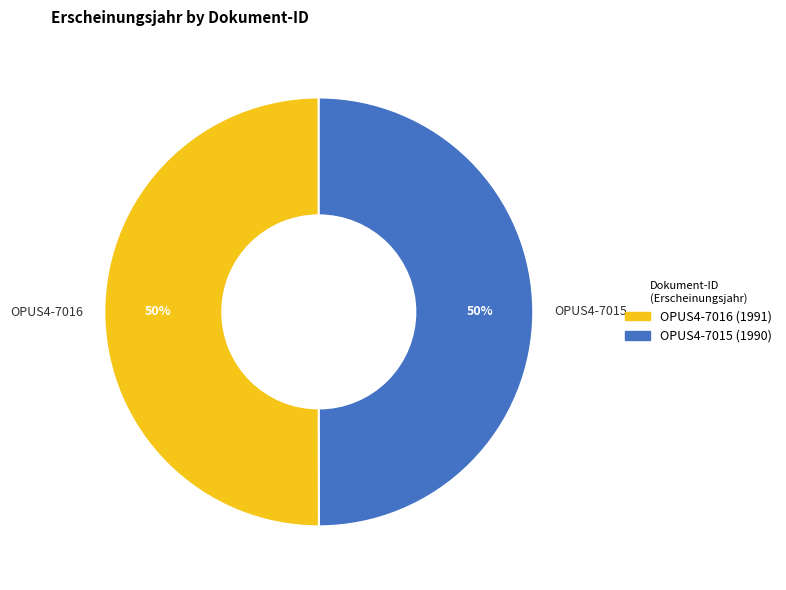

What percentage is the OPUS4-7015 slice, to the nearest percent?

50%